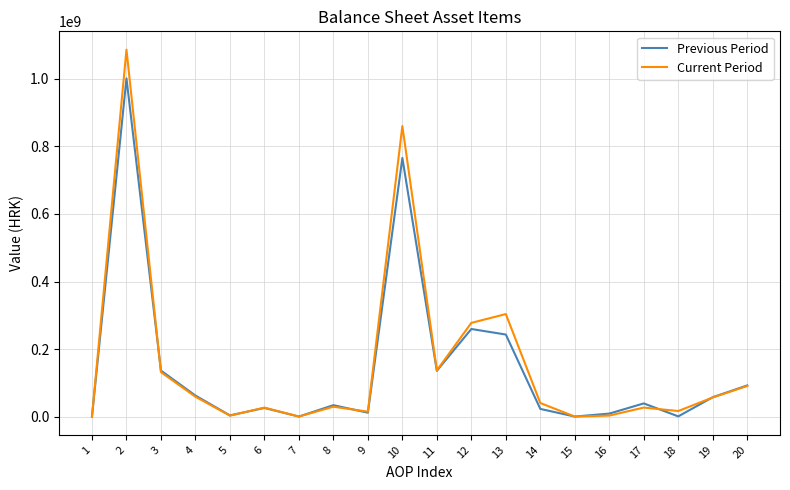

How many interior local peaks does the Previous Period series have?

6